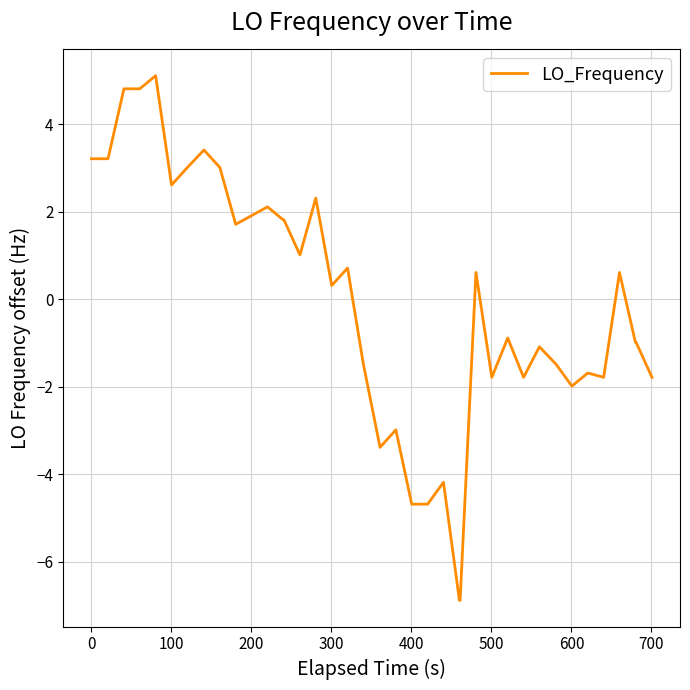

What is the difference between the maximum and minimum values?

12.0